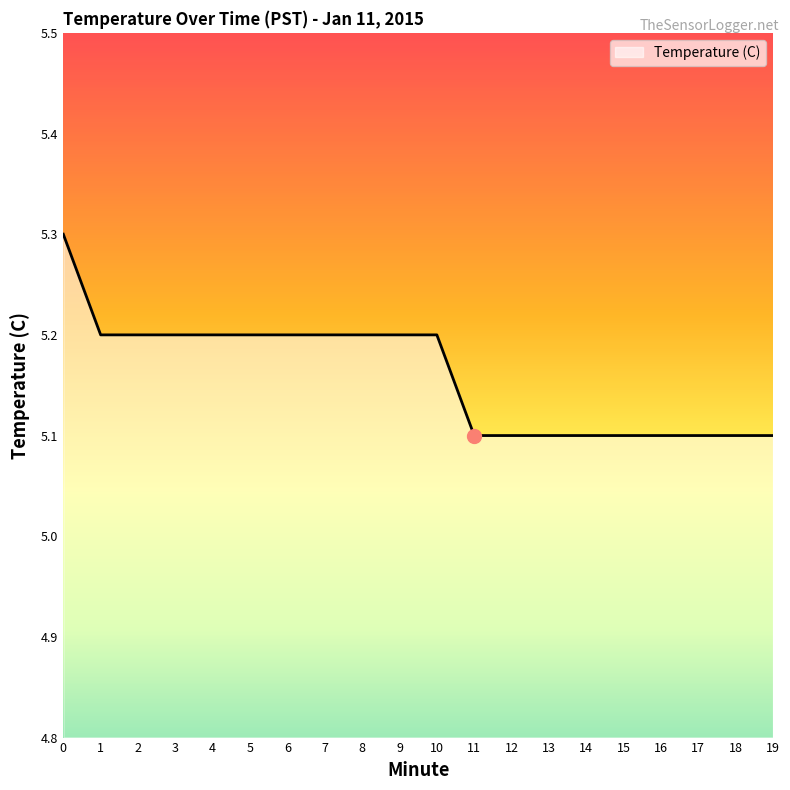

Approximately how many times larger is the value at 9 compared to 4?

1.0